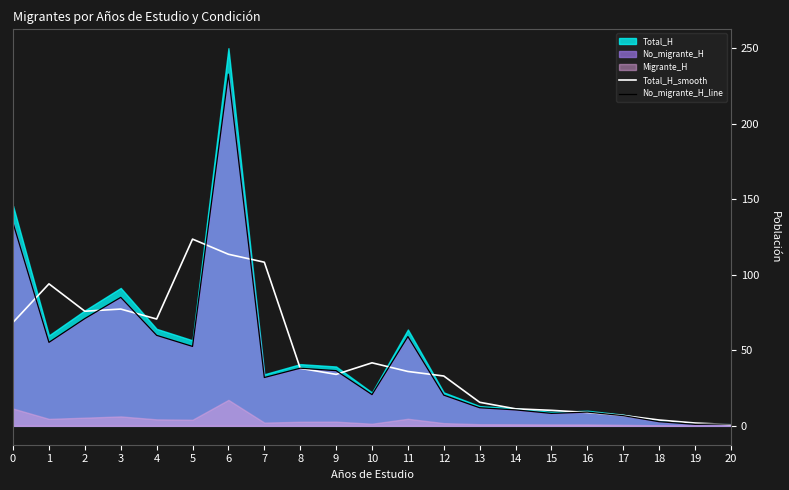

True or false: Total_H_smooth and No_migrante_H_line intersect in this chart.

True